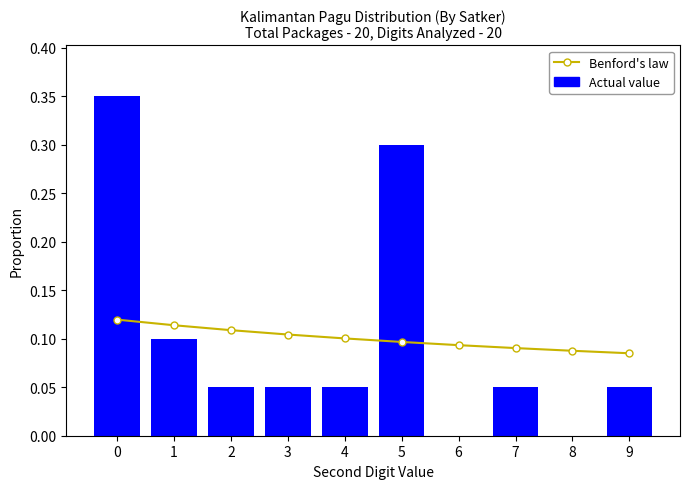

Between 7 and 8, which is larger?

7